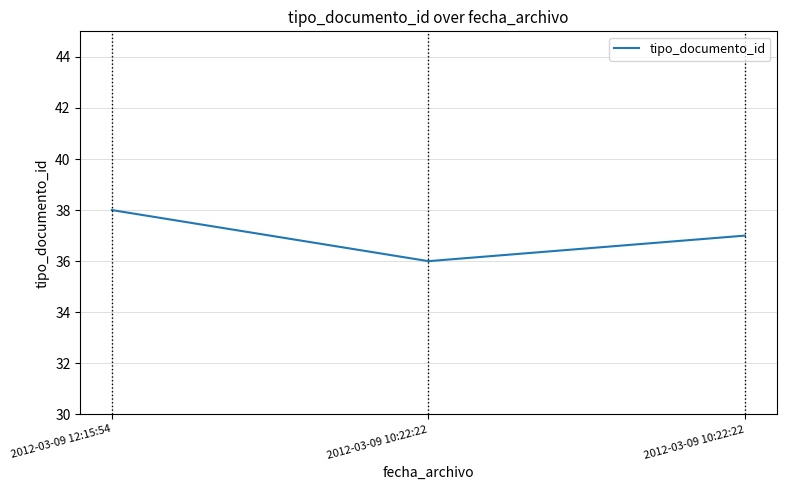

Does the chart display data point markers on the line(s)?

No